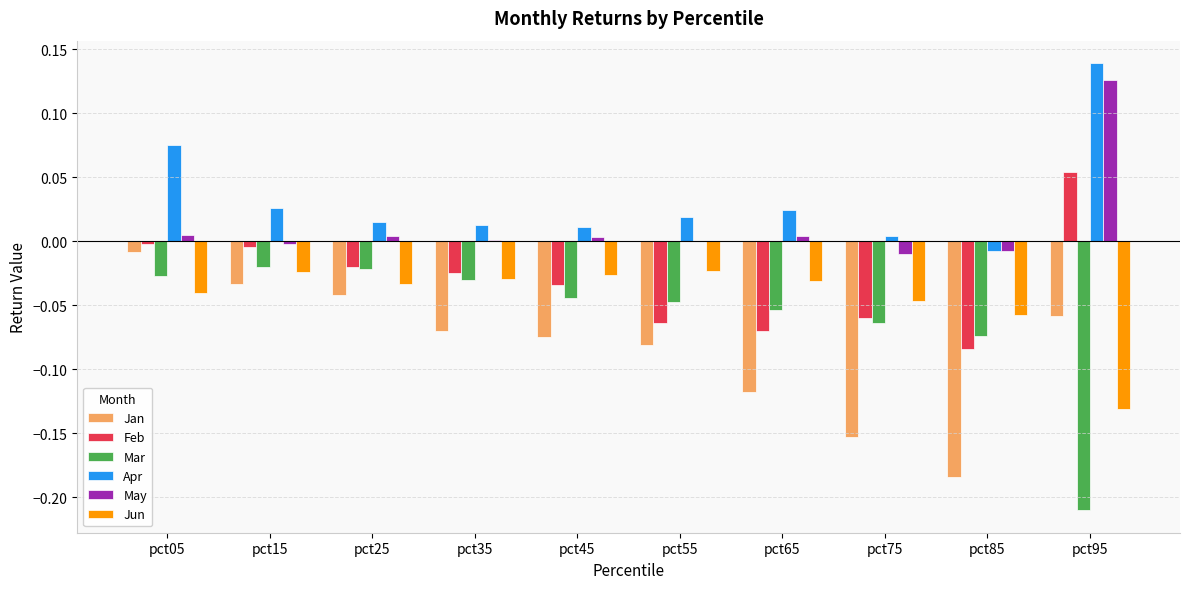

Does the chart contain stacked bars?

No